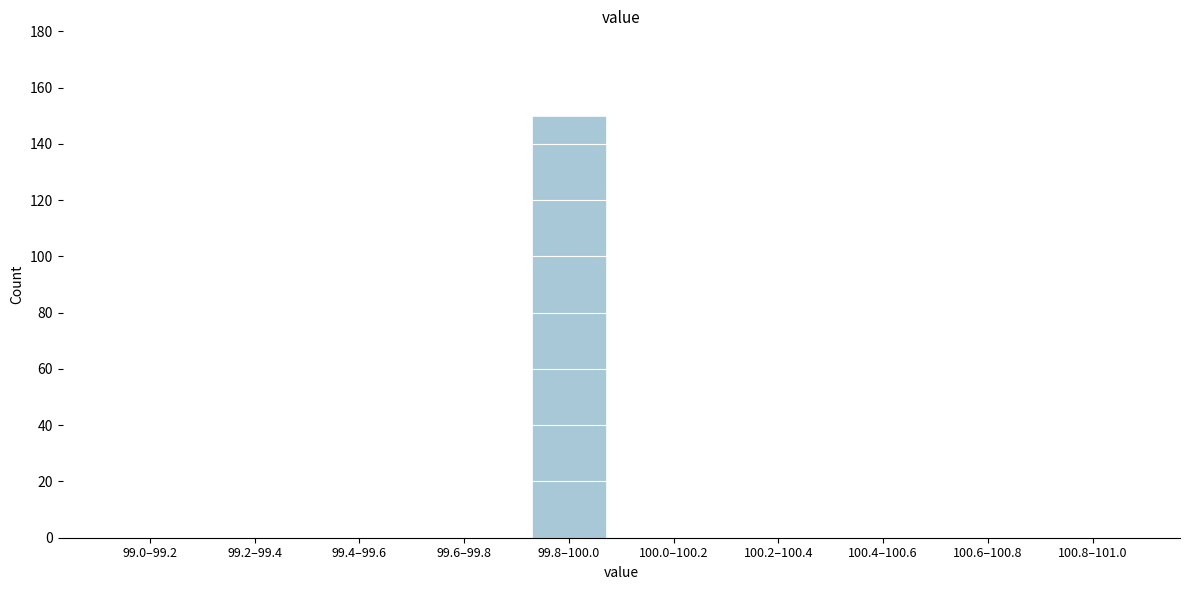

Reading right to left, transcribe all the data shown in this chart.

100.8–101.0=0	100.6–100.8=0	100.4–100.6=0	100.2–100.4=0	100.0–100.2=0	99.8–100.0=150	99.6–99.8=0	99.4–99.6=0	99.2–99.4=0	99.0–99.2=0